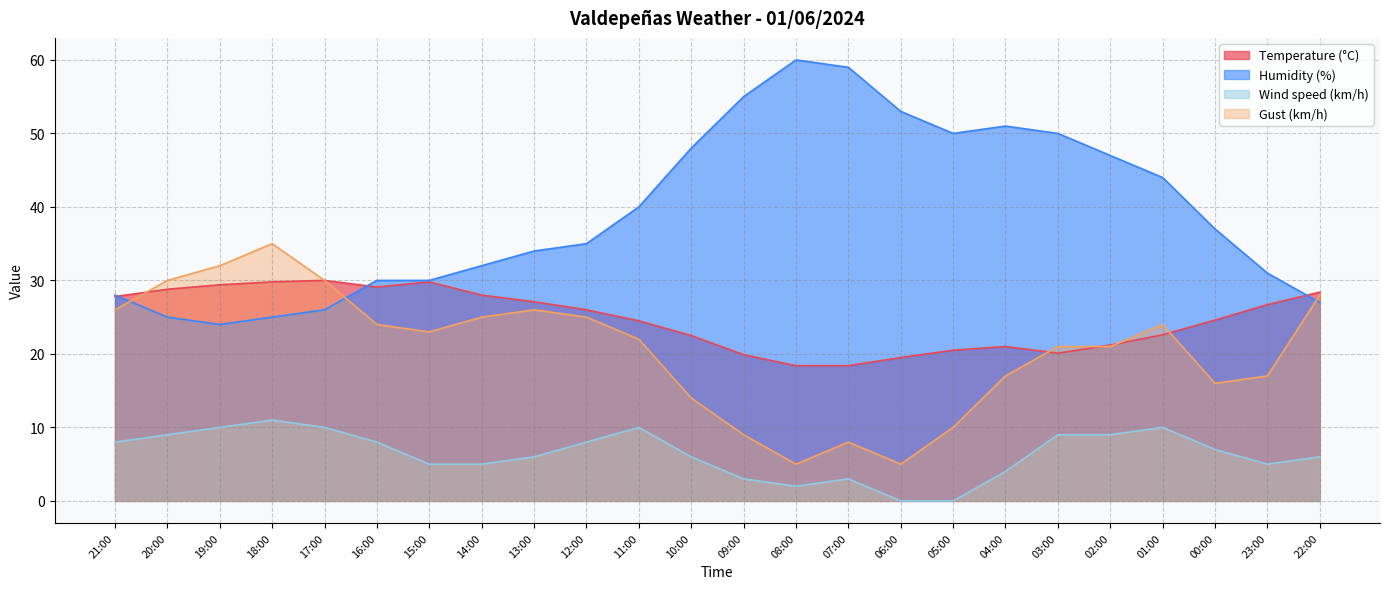

The Humidity (%) series shows 31.0 at 23:00. True or false?

True